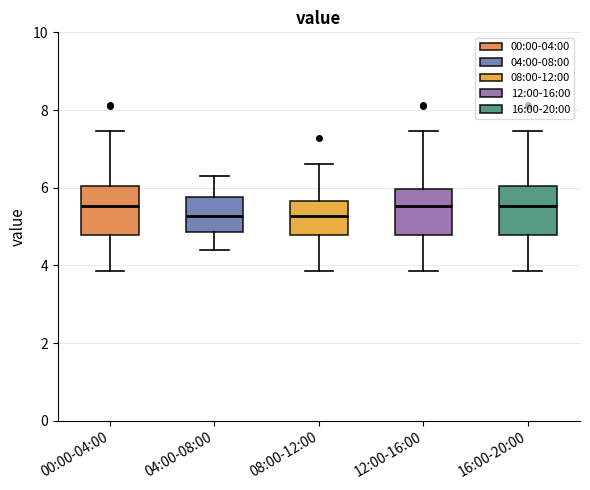

Where does the median line of the box for 00:00-04:00 sit on the y-axis? The values are not printed on the chart, so give them approximately, as read against the axis.

5.6